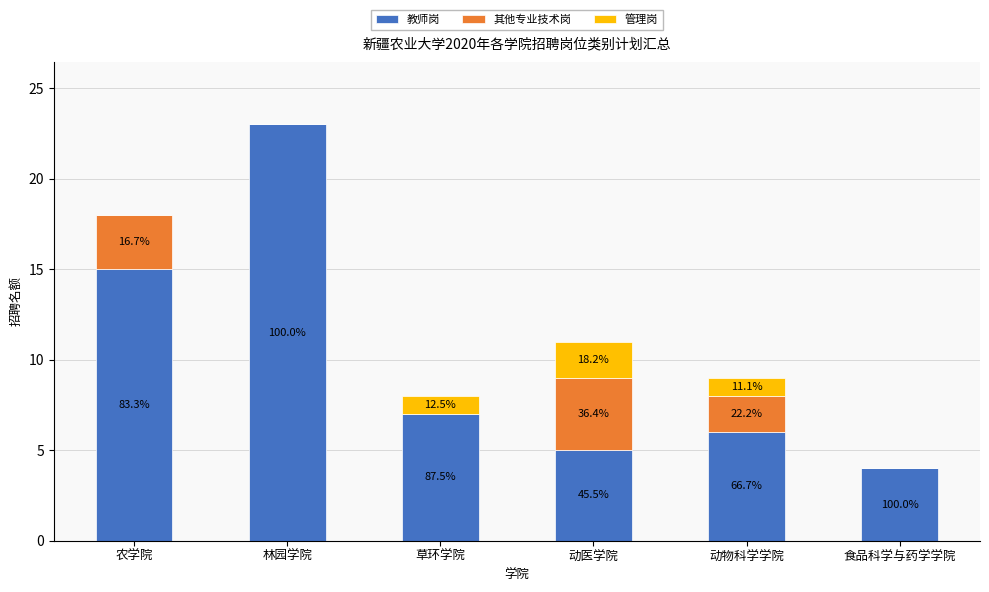

Does the chart contain stacked bars?

Yes